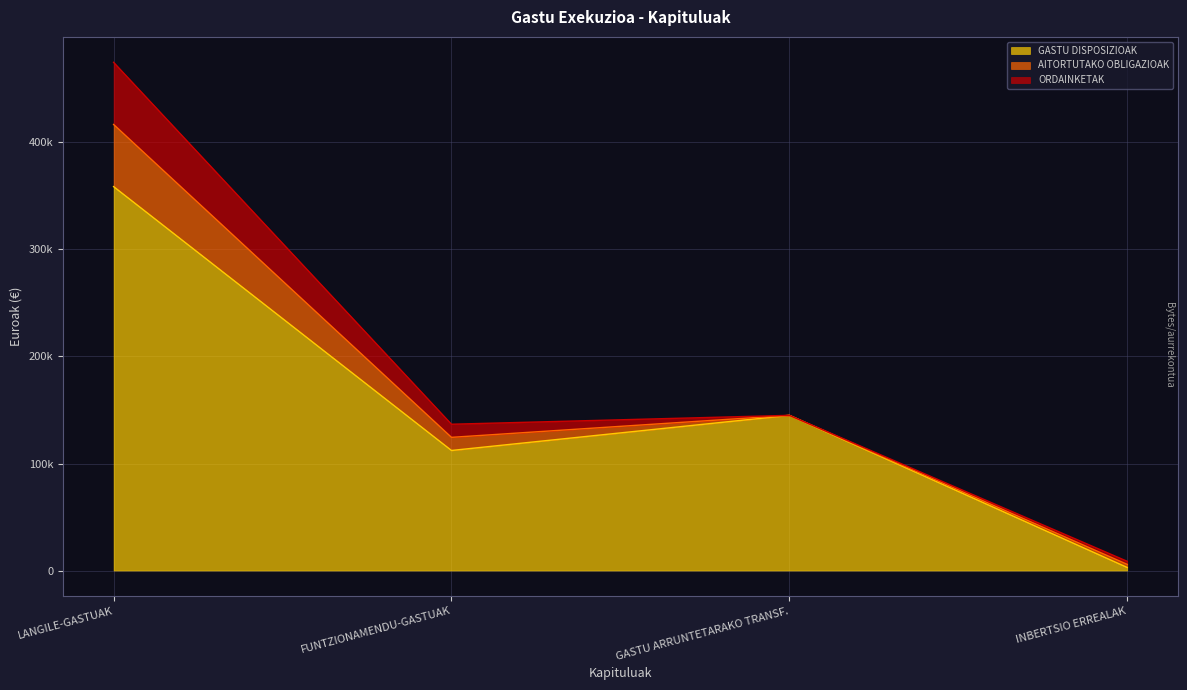

How many distinct data groups are displayed?

3